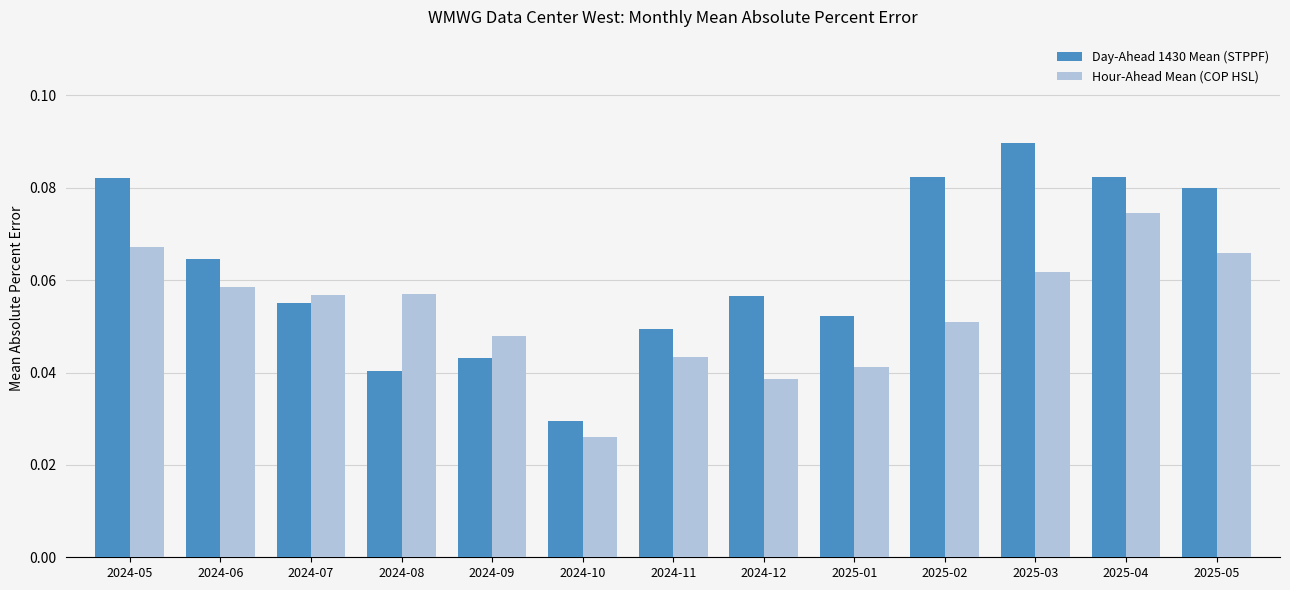

Rank the series by their maximum value, from highest to lowest.

Day-Ahead 1430 Mean (STPPF), Hour-Ahead Mean (COP HSL)